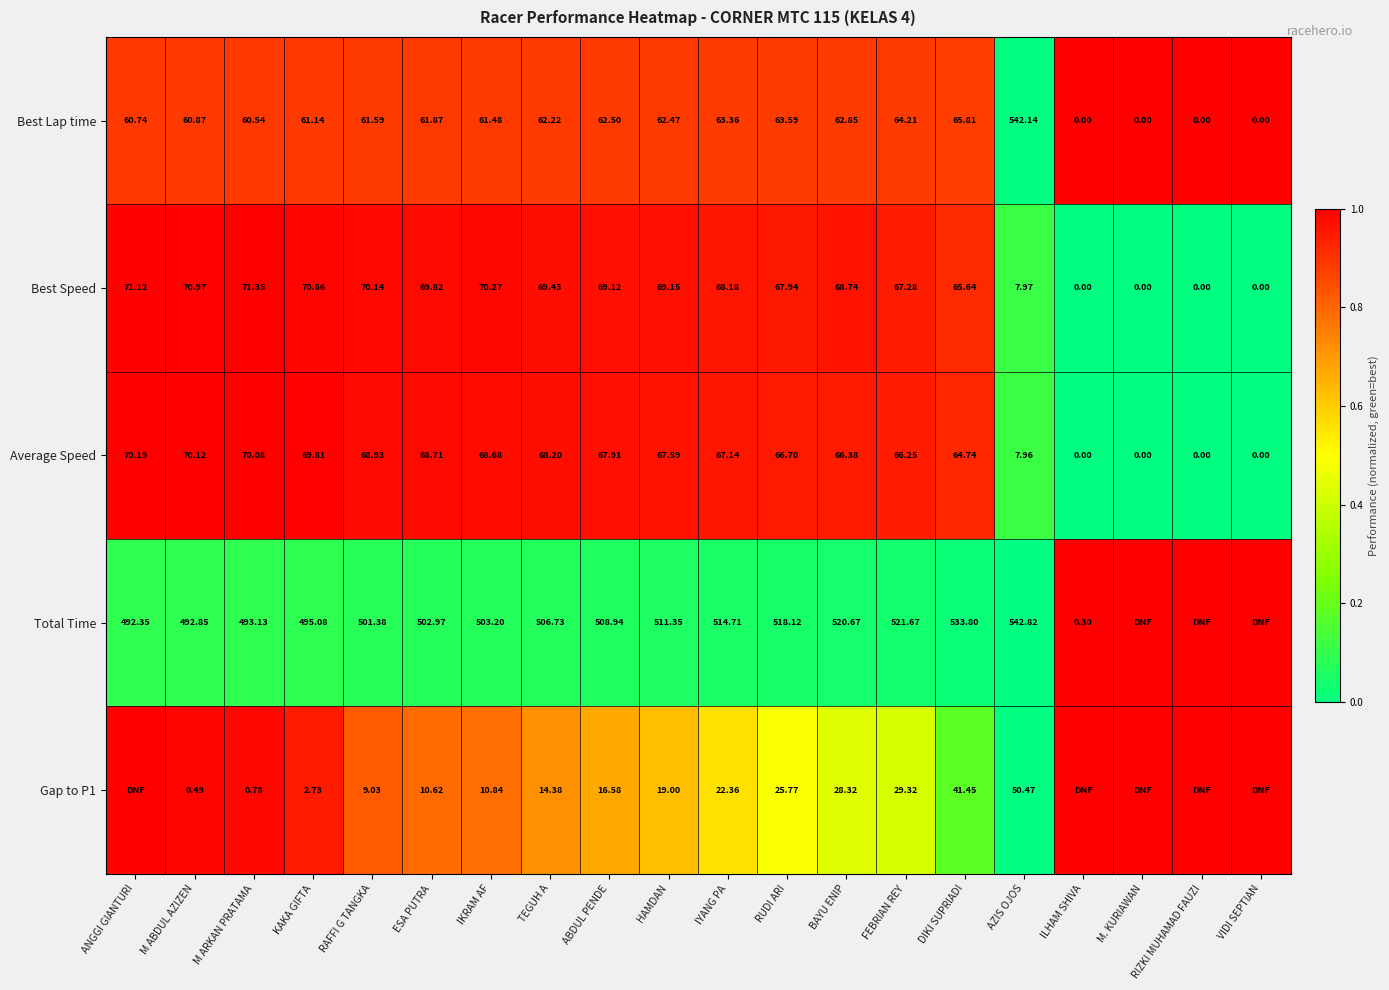

Is the value of Total Time at RAFFI G TANGKA greater than the value of Best Lap time at IYANG PA?

Yes